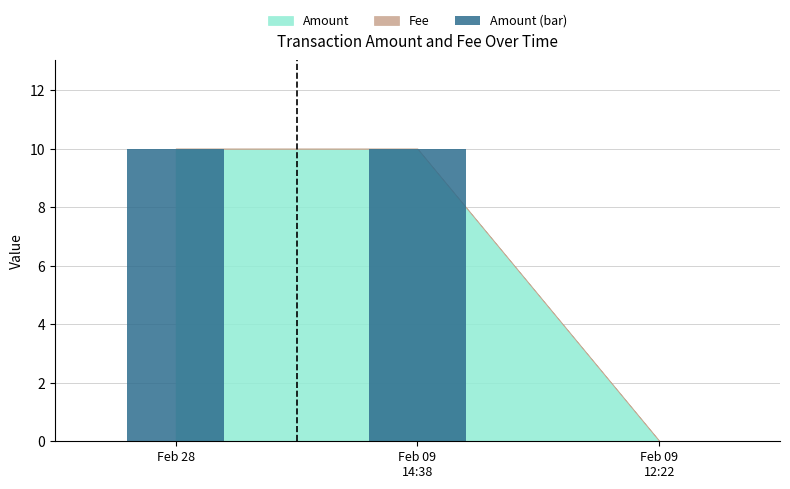

What is the greatest value displayed?

10.0